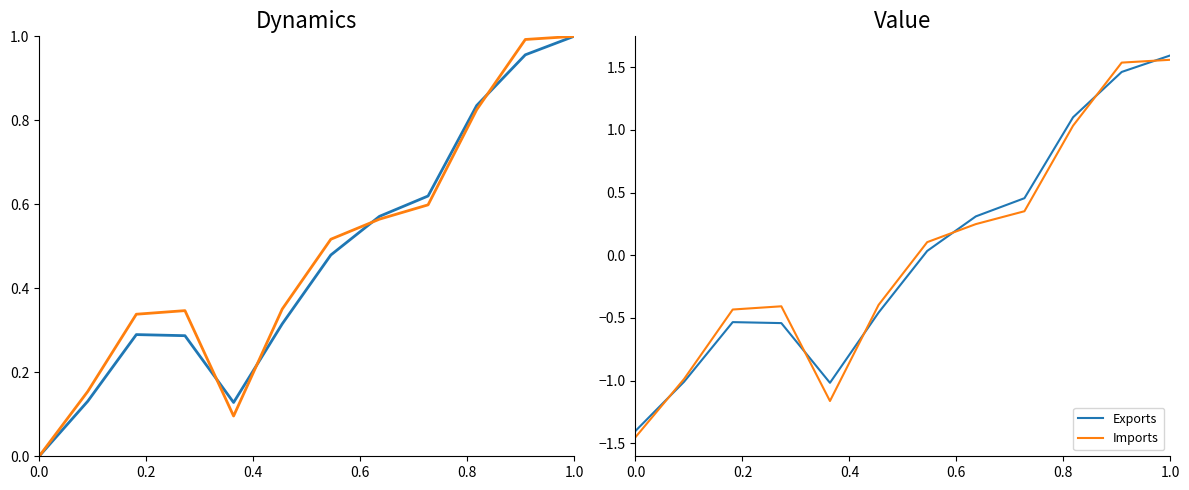

Which series ends up on top after the final intersection of Imports and Exports?

Exports